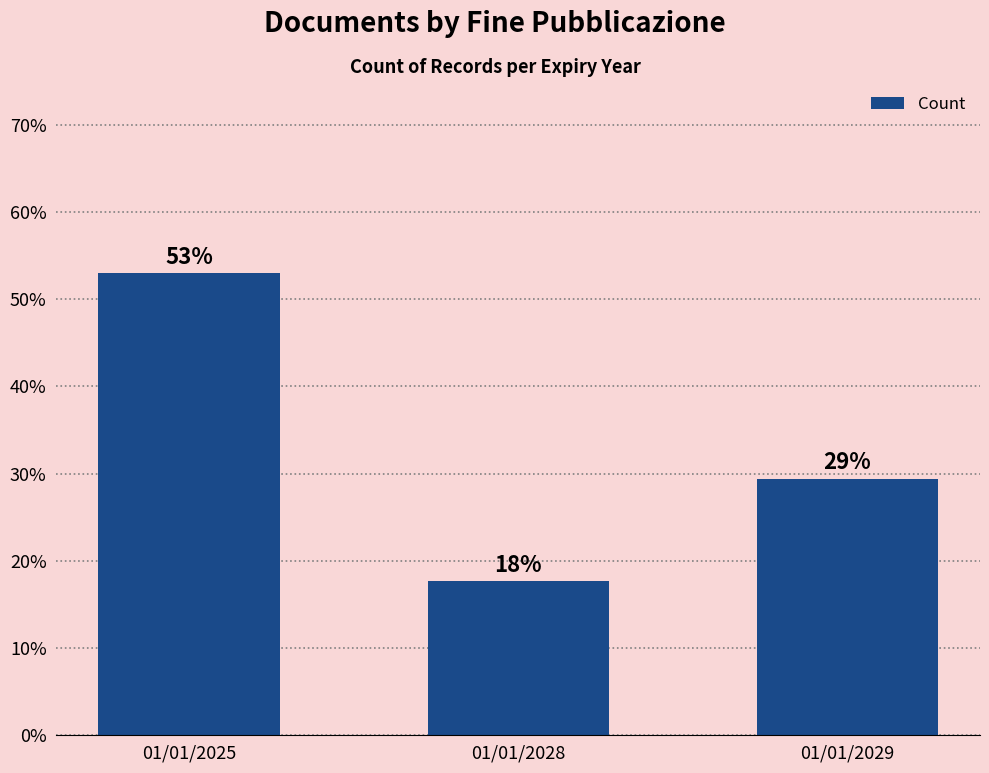

Which category has the highest value across all series?

01/01/2025